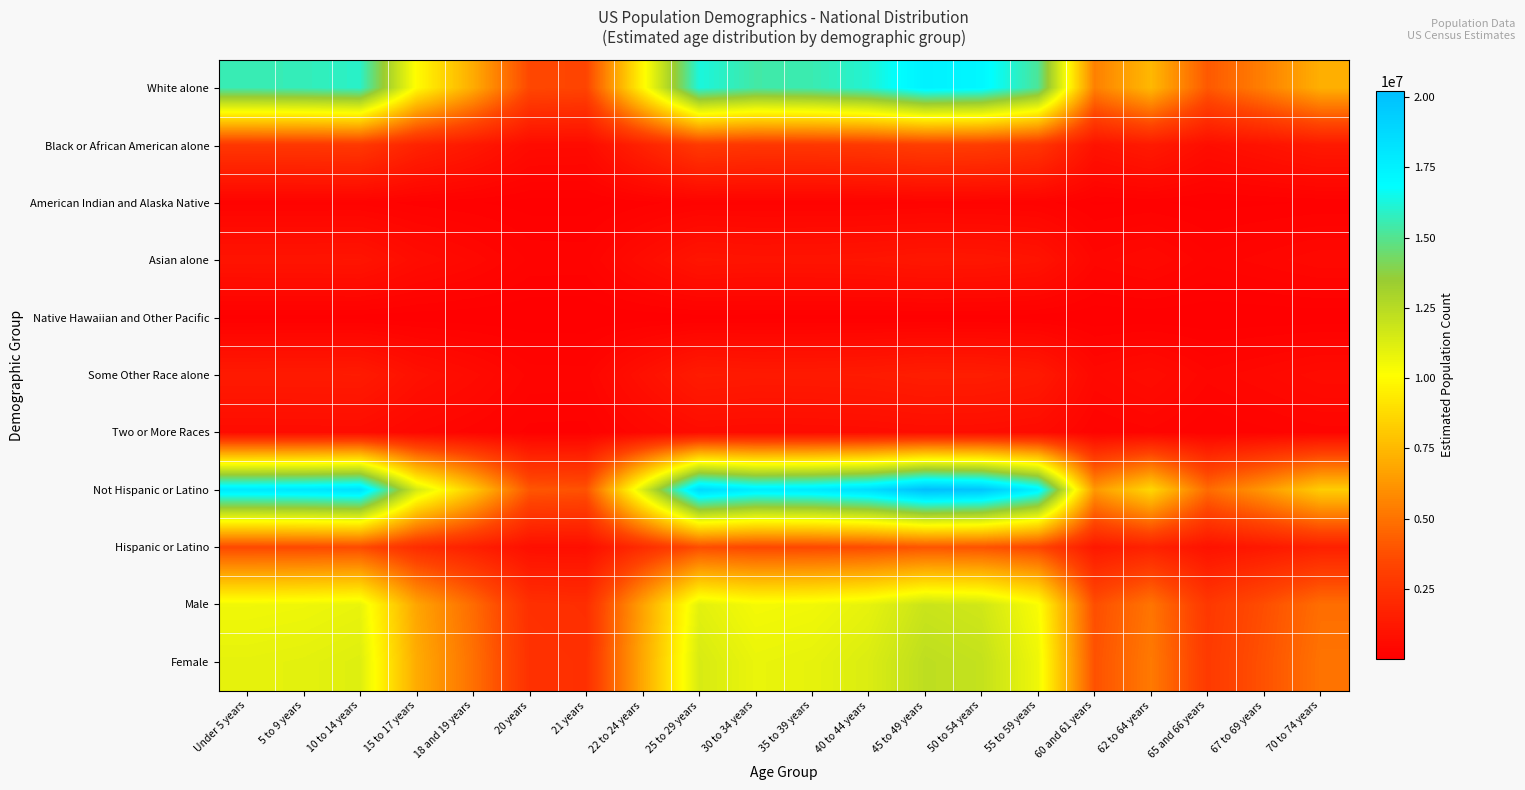

Reading right to left, what are all the values shown in this chart?

White alone: 70 to 74 years=7147583.6	67 to 69 years=5481432.1	65 and 66 years=4098271.6	62 to 64 years=7475783.4	60 and 61 years=5480173.4	55 to 59 years=15149097.0	50 to 54 years=17177717.2	45 to 49 years=17493926.3	40 to 44 years=16093688.2	35 to 39 years=15545710.0	30 to 34 years=15378122.2	25 to 29 years=16256146.9	22 to 24 years=9793336.2	21 years=3354400.0	20 years=3481383.3	18 and 19 years=6999614.0	15 to 17 years=9979516.8	10 to 14 years=15929007.1	5 to 9 years=15675913.4	Under 5 years=15562442.3
Black or African American alone: 70 to 74 years=1244672.3	67 to 69 years=954530.5	65 and 66 years=713668.5	62 to 64 years=1301824.7	60 and 61 years=954311.3	55 to 59 years=2638047.1	50 to 54 years=2991308.7	45 to 49 years=3046373.0	40 to 44 years=2802537.1	35 to 39 years=2707112.8	30 to 34 years=2677929.2	25 to 29 years=2830827.5	22 to 24 years=1705400.8	21 years=584131.5	20 years=606244.2	18 and 19 years=1218905.1	15 to 17 years=1737822.0	10 to 14 years=2773859.7	5 to 9 years=2729786.3	Under 5 years=2710026.5
American Indian and Alaska Native: 70 to 74 years=93751.7	67 to 69 years=71897.5	65 and 66 years=53755.2	62 to 64 years=98056.5	60 and 61 years=71881.0	55 to 59 years=198703.9	50 to 54 years=225312.4	45 to 49 years=229460.0	40 to 44 years=211093.7	35 to 39 years=203906.1	30 to 34 years=201707.9	25 to 29 years=213224.6	22 to 24 years=128454.8	21 years=43998.2	20 years=45663.7	18 and 19 years=91810.8	15 to 17 years=130896.8	10 to 14 years=208933.6	5 to 9 years=205613.9	Under 5 years=204125.6
Asian alone: 70 to 74 years=469174.3	67 to 69 years=359806.5	65 and 66 years=269014.5	62 to 64 years=490717.6	60 and 61 years=359723.9	55 to 59 years=994401.3	50 to 54 years=1127561.9	45 to 49 years=1148318.2	40 to 44 years=1056405.2	35 to 39 years=1020435.4	30 to 34 years=1009434.8	25 to 29 years=1067069.2	22 to 24 years=642844.0	21 years=220186.1	20 years=228521.4	18 and 19 years=459461.4	15 to 17 years=655065.1	10 to 14 years=1045595.4	5 to 9 years=1028982.1	Under 5 years=1021533.7
Native Hawaiian and Other Pacific: 70 to 74 years=17265.6	67 to 69 years=13240.9	65 and 66 years=9899.7	62 to 64 years=18058.4	60 and 61 years=13237.9	55 to 59 years=36594.0	50 to 54 years=41494.3	45 to 49 years=42258.2	40 to 44 years=38875.8	35 to 39 years=37552.1	30 to 34 years=37147.2	25 to 29 years=39268.2	22 to 24 years=23656.7	21 years=8102.9	20 years=8409.6	18 and 19 years=16908.2	15 to 17 years=24106.4	10 to 14 years=38477.9	5 to 9 years=37866.6	Under 5 years=37592.5
Some Other Race alone: 70 to 74 years=610912.6	67 to 69 years=468504.6	65 and 66 years=350284.2	62 to 64 years=638964.2	60 and 61 years=468397.0	55 to 59 years=1294811.7	50 to 54 years=1468200.3	45 to 49 years=1495227.0	40 to 44 years=1375547.0	35 to 39 years=1328710.6	30 to 34 years=1314386.7	25 to 29 years=1389432.5	22 to 24 years=837048.3	21 years=286704.6	20 years=297558.0	18 and 19 years=598265.5	15 to 17 years=852961.4	10 to 14 years=1361471.5	5 to 9 years=1339839.3	Under 5 years=1330140.8
Two or More Races: 70 to 74 years=288043.7	67 to 69 years=220898.7	65 and 66 years=165158.1	62 to 64 years=301269.9	60 and 61 years=220848.0	55 to 59 years=610500.2	50 to 54 years=692252.5	45 to 49 years=704995.6	40 to 44 years=648566.7	35 to 39 years=626483.5	30 to 34 years=619729.8	25 to 29 years=655113.7	22 to 24 years=394666.0	21 years=135180.5	20 years=140297.8	18 and 19 years=282080.6	15 to 17 years=402169.0	10 to 14 years=641930.2	5 to 9 years=631730.6	Under 5 years=627157.8
Not Hispanic or Latino: 70 to 74 years=8257502.8	67 to 69 years=6332621.5	65 and 66 years=4734675.5	62 to 64 years=8636667.4	60 and 61 years=6331167.2	55 to 59 years=17501538.8	50 to 54 years=19845175.2	45 to 49 years=20210487.1	40 to 44 years=18592811.8	35 to 39 years=17959740.2	30 to 34 years=17766128.4	25 to 29 years=18780497.9	22 to 24 years=11314103.7	21 years=3875291.2	20 years=4021993.2	18 and 19 years=8086555.6	15 to 17 years=11529195.4	10 to 14 years=18402558.0	5 to 9 years=18110162.3	Under 5 years=17979070.8
Hispanic or Latino: 70 to 74 years=1613900.9	67 to 69 years=1237689.4	65 and 66 years=925376.3	62 to 64 years=1688007.4	60 and 61 years=1237405.2	55 to 59 years=3420616.4	50 to 54 years=3878672.2	45 to 49 years=3950071.2	40 to 44 years=3633902.0	35 to 39 years=3510170.3	30 to 34 years=3472329.6	25 to 29 years=3670584.6	22 to 24 years=2211303.2	21 years=757412.5	20 years=786084.9	18 and 19 years=1580489.9	15 to 17 years=2253342.2	10 to 14 years=3596717.6	5 to 9 years=3539569.8	Under 5 years=3513948.4
Male: 70 to 74 years=4852846.6	67 to 69 years=3721614.4	65 and 66 years=2782518.5	62 to 64 years=5075677.7	60 and 61 years=3720759.7	55 to 59 years=10285468.4	50 to 54 years=11662798.6	45 to 49 years=11877488.5	40 to 44 years=10926797.9	35 to 39 years=10554748.4	30 to 34 years=10440964.9	25 to 29 years=11037099.0	22 to 24 years=6649178.5	21 years=2277467.4	20 years=2363682.7	18 and 19 years=4752382.8	15 to 17 years=6775585.6	10 to 14 years=10814987.7	5 to 9 years=10643149.9	Under 5 years=10566108.8
Female: 70 to 74 years=5018557.1	67 to 69 years=3848696.5	65 and 66 years=2877533.3	62 to 64 years=5248997.1	60 and 61 years=3847812.7	55 to 59 years=10636686.9	50 to 54 years=12061048.8	45 to 49 years=12283069.8	40 to 44 years=11299915.9	35 to 39 years=10915162.1	30 to 34 years=10797493.1	25 to 29 years=11413983.5	22 to 24 years=6876228.4	21 years=2355236.3	20 years=2444395.5	18 and 19 years=4914662.7	15 to 17 years=7006951.9	10 to 14 years=11184287.8	5 to 9 years=11006582.2	Under 5 years=10926910.4